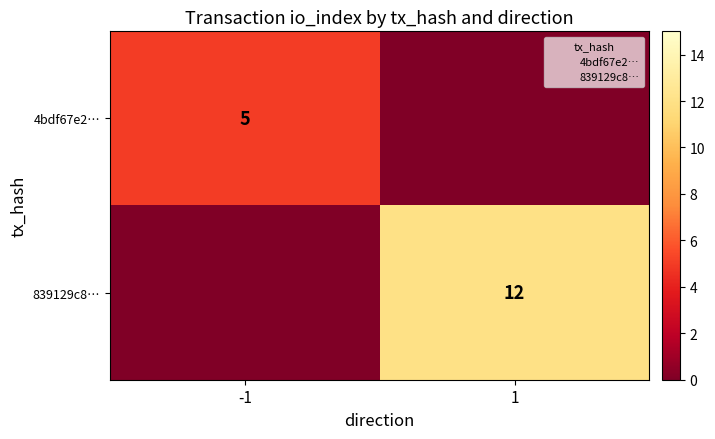

At 1, list the series in order from largest to smallest.

839129c8…, 4bdf67e2…